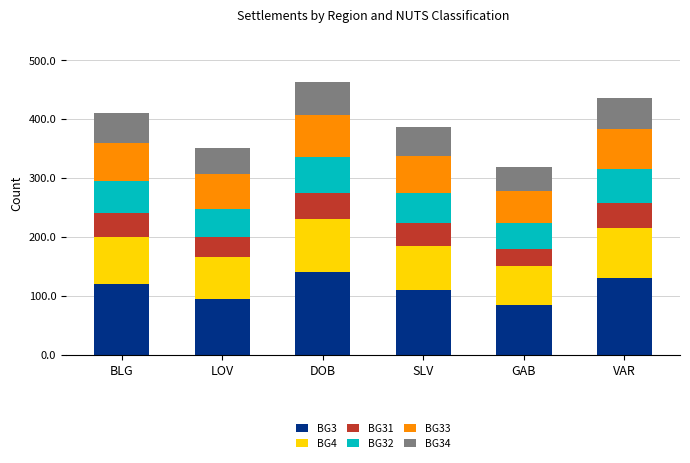

What is the lowest value of the BG3 series?

85